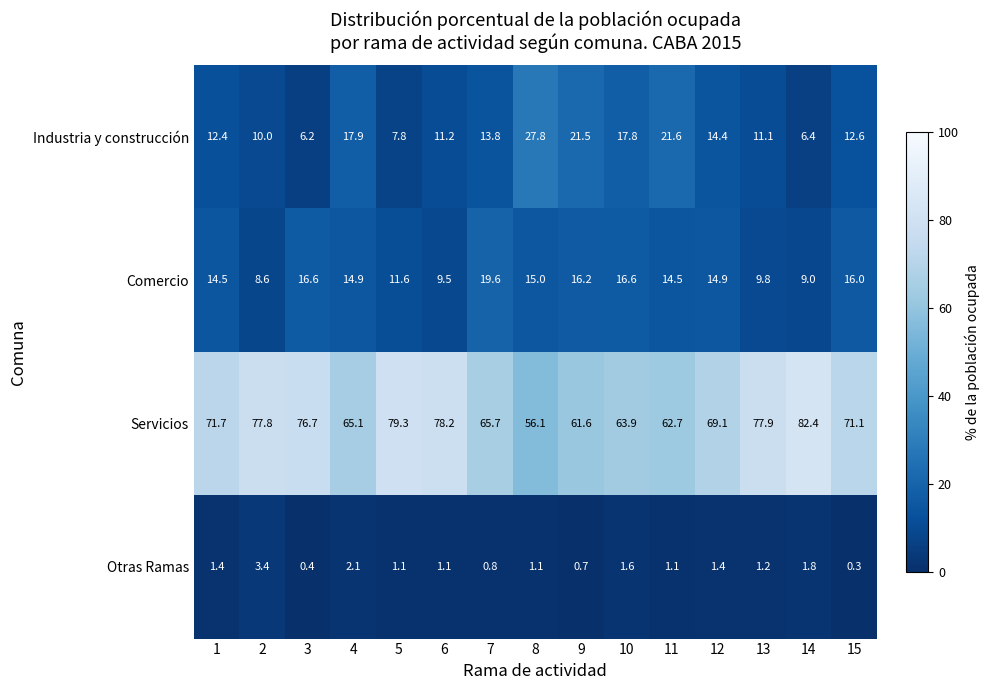

The Servicios series shows 131.8 at 6. True or false?

False